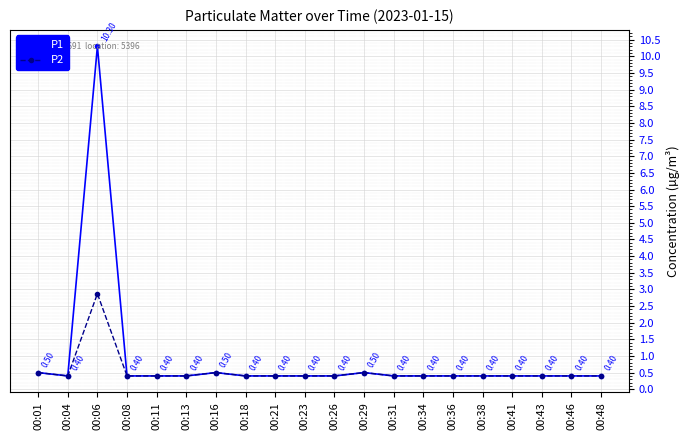

What is the difference between the maximum and minimum values in the P2 series?

2.5